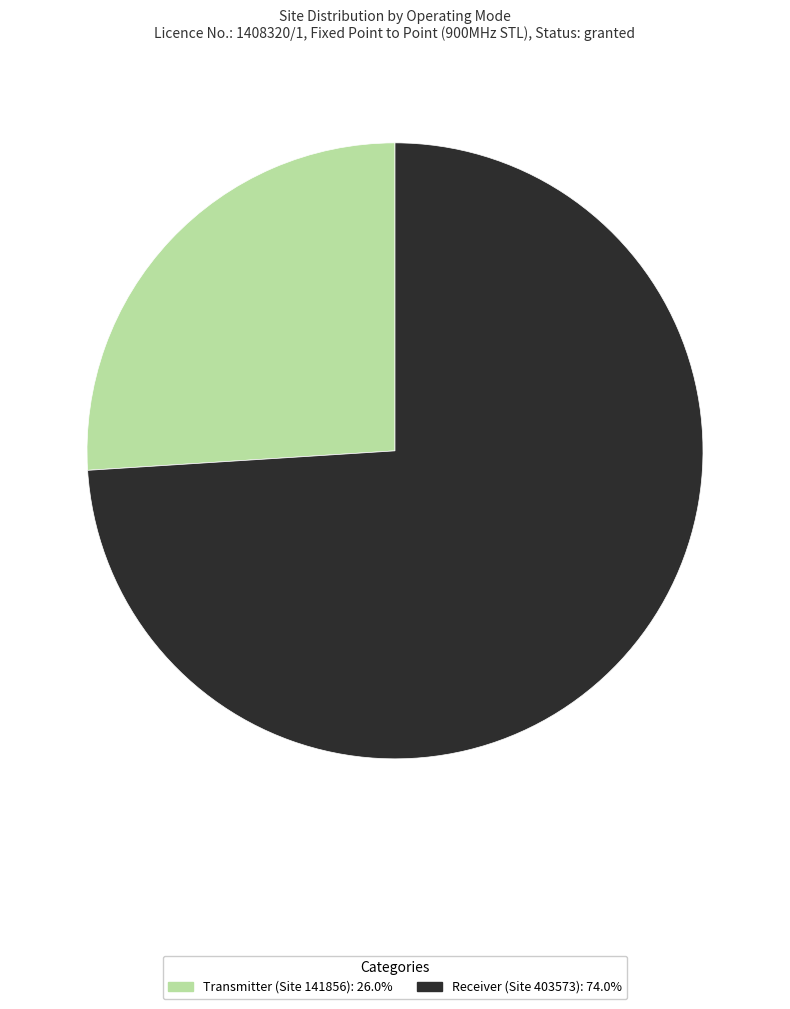

Is Receiver (Site 403573) the majority of the pie?

Yes